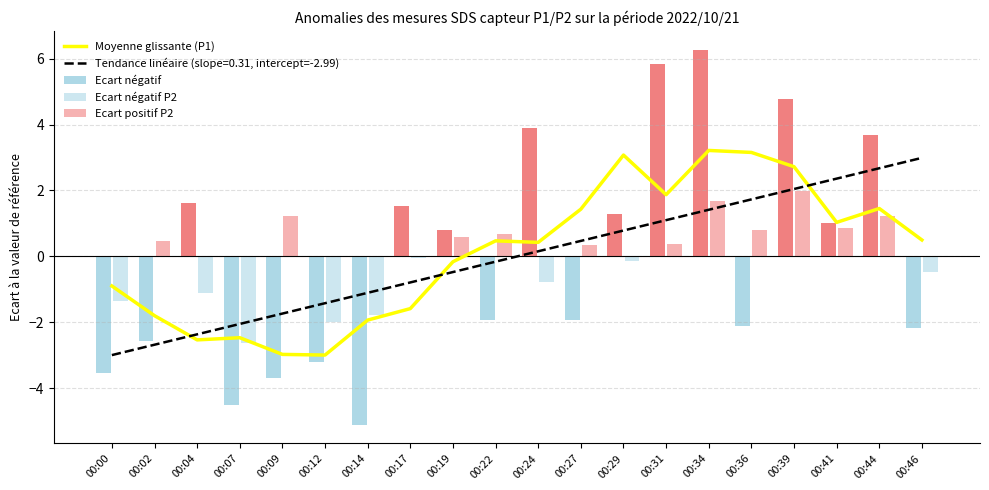

How many positive values are there?

11